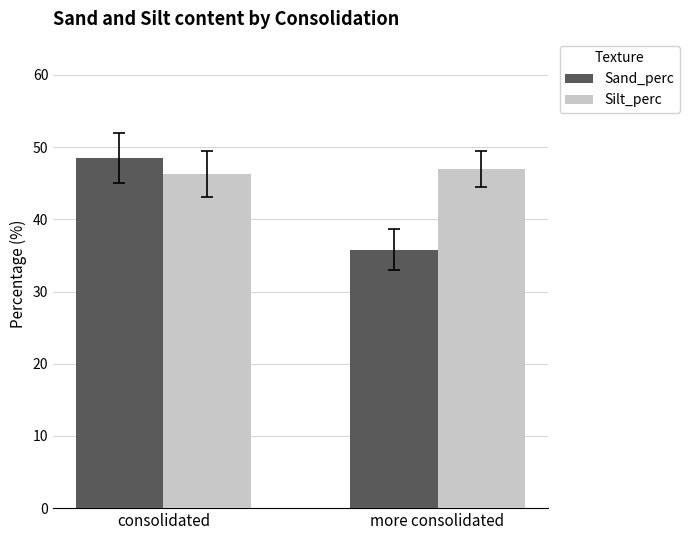

Reading left to right, list all the values displayed in this chart.

Sand_perc: 48.5	35.8
Silt_perc: 46.3	47.0